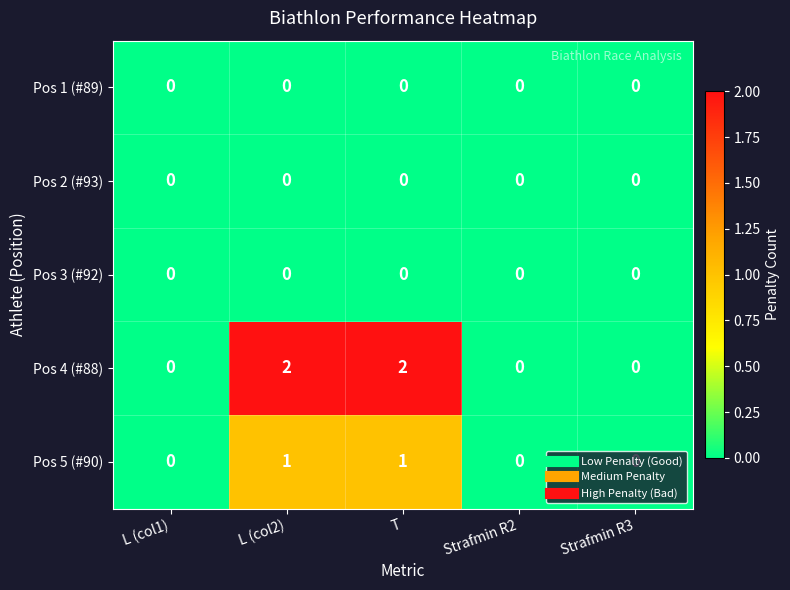

The value of Pos 5 (#90) at L (col1) is 0. True or false?

True